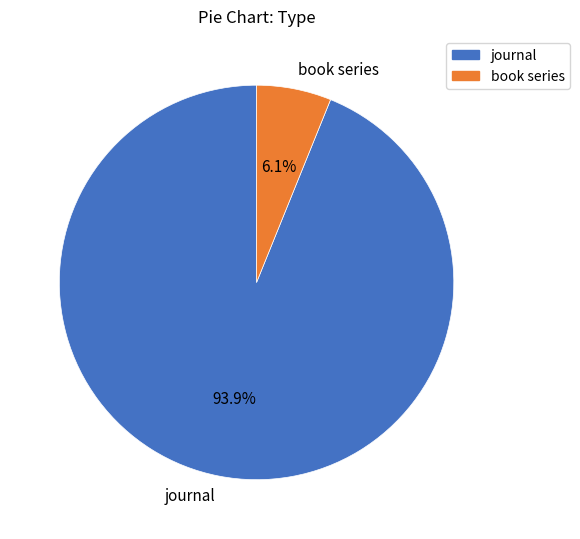

How many slices are in this pie chart?

2